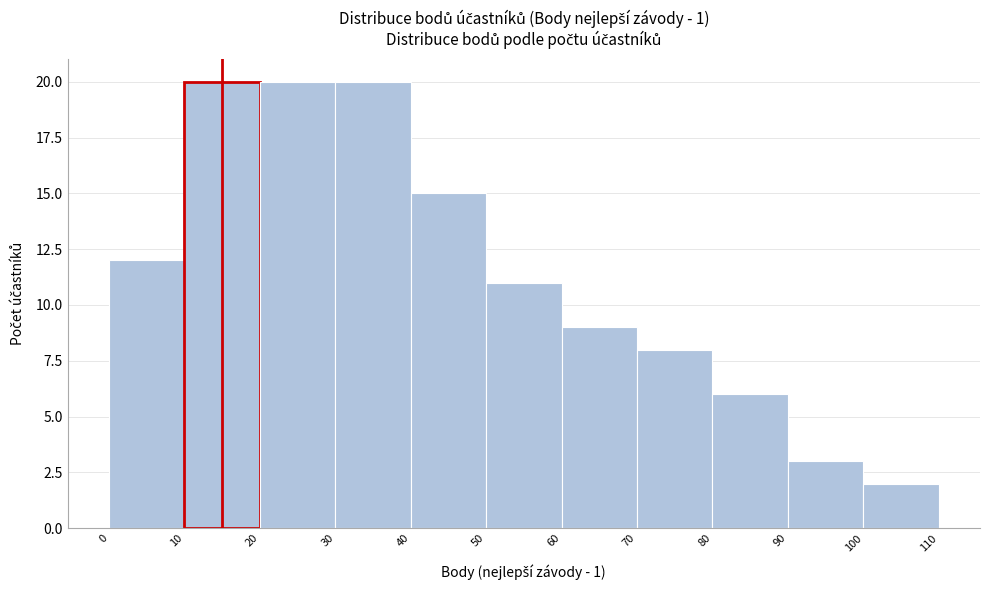

Reading left to right, list every bar in this chart as the range it spans on the x-axis followed by its height. The values are not printed on the chart, so give them approximately, as read against the axis.

0 to 10: 12
10 to 20: 20
20 to 30: 20
30 to 40: 20
40 to 50: 15
50 to 60: 11
60 to 70: 9
70 to 80: 8
80 to 90: 6
90 to 100: 3
100 to 110: 2